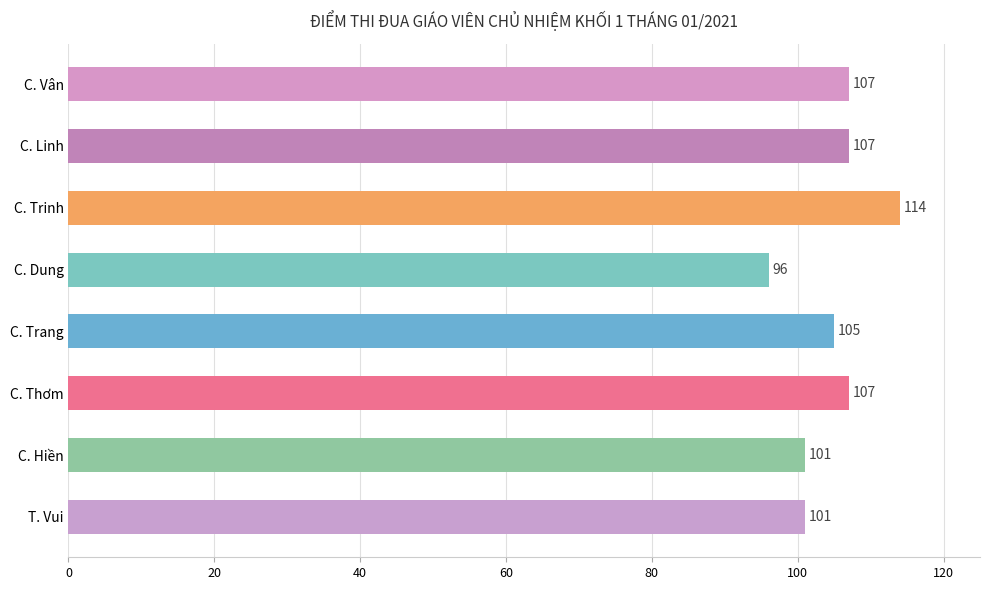

What is the label of the 5th bar from the bottom?

C. Dung